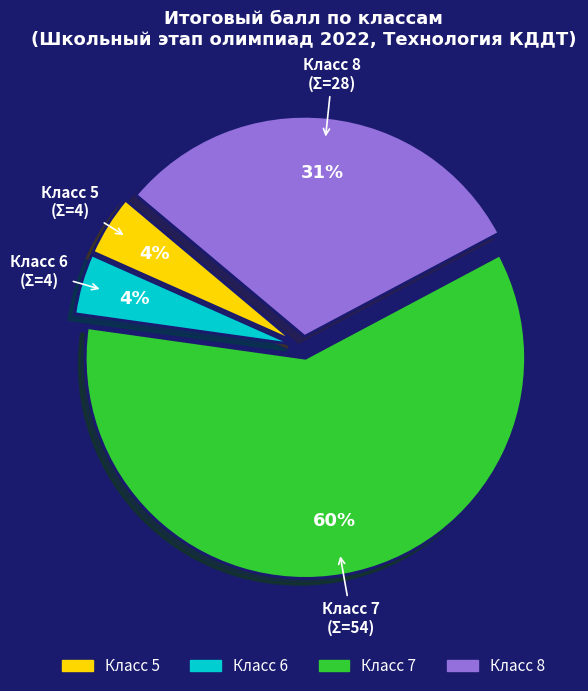

How many slices are in this pie chart?

4